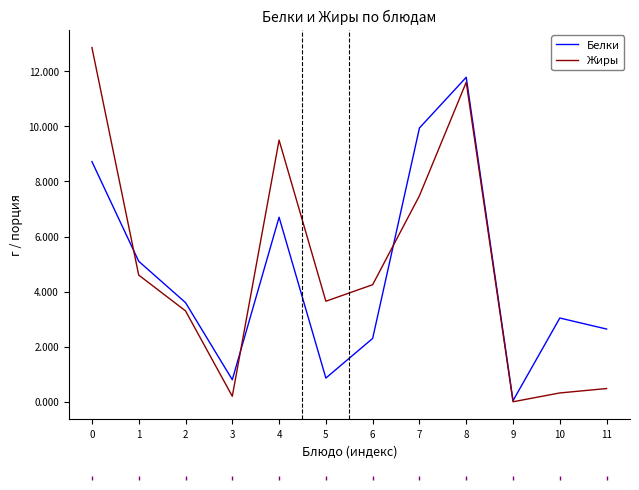

How many interior local valleys does the Жиры series have?

3